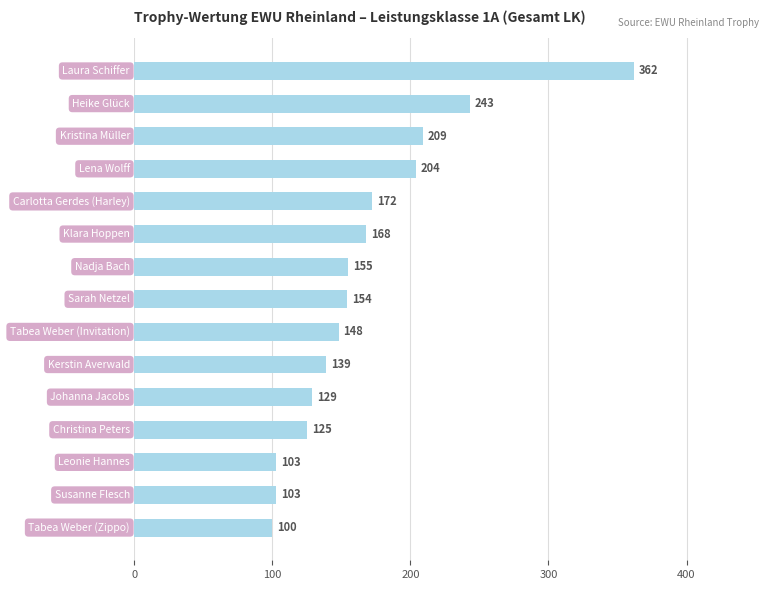

What is the greatest value displayed?

362